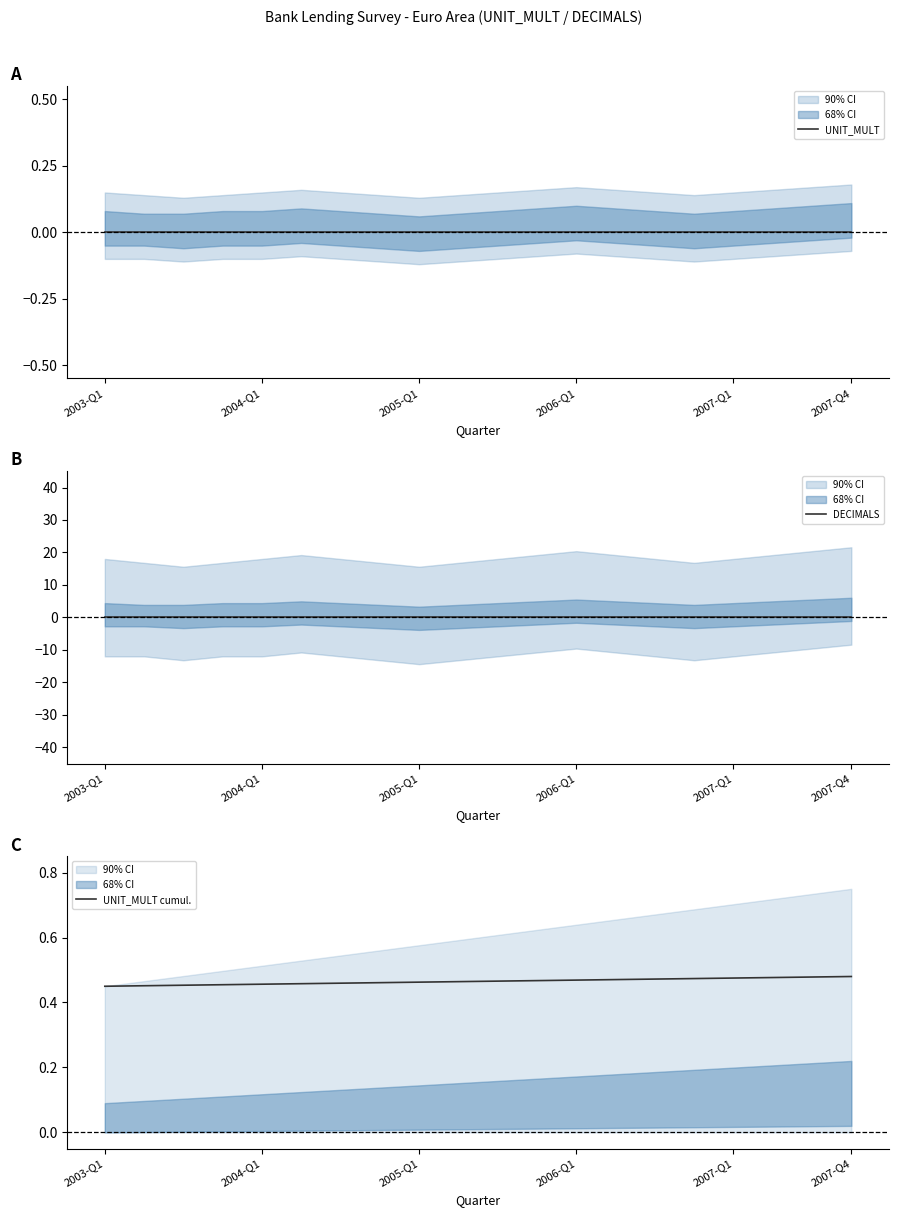

How many series are shown in this chart?

3